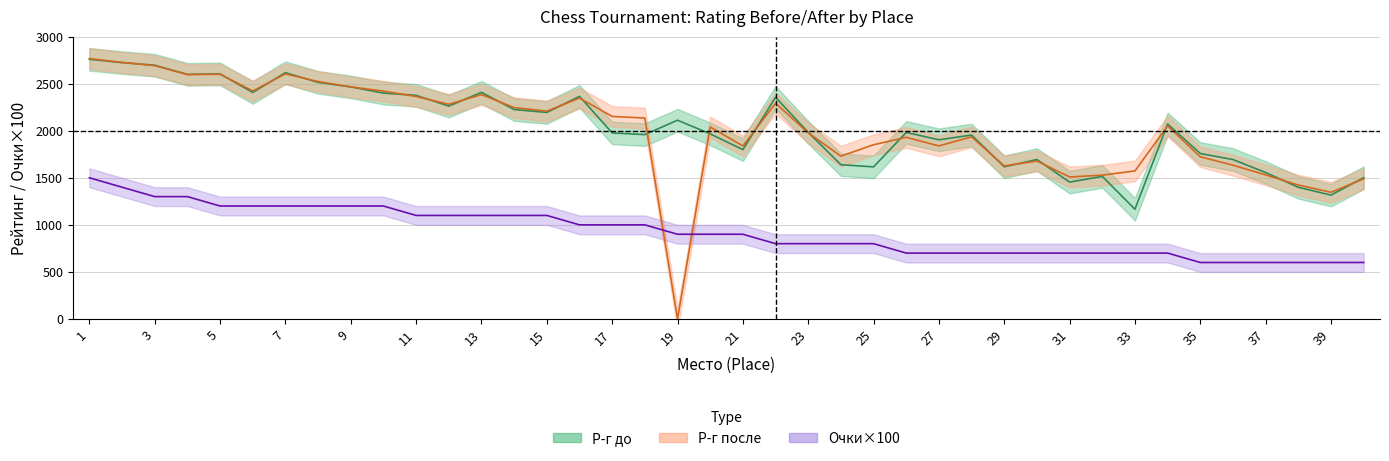

Count the Очки×100 values in the range 700 to 1200.

30